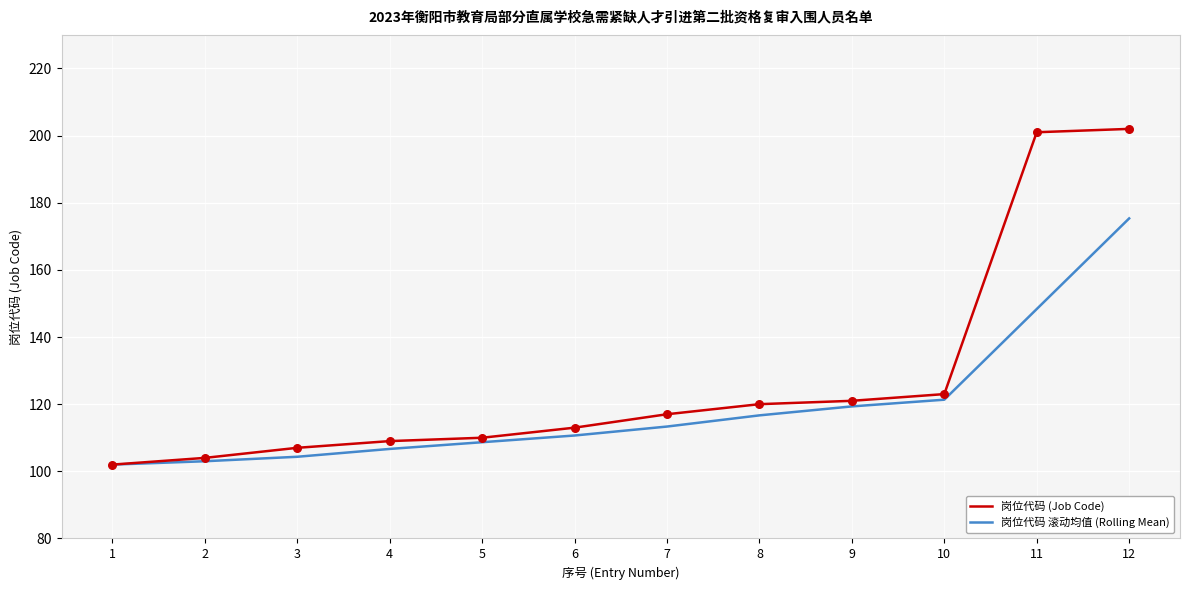

Which series has the largest total across all categories?

岗位代码 (Job Code)